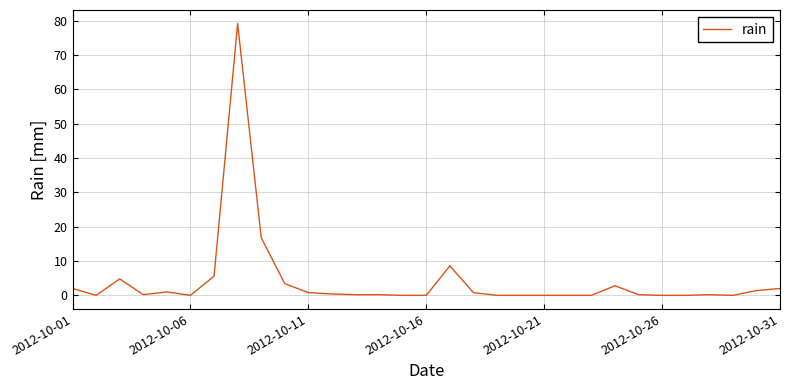

What is the average value?

4.2